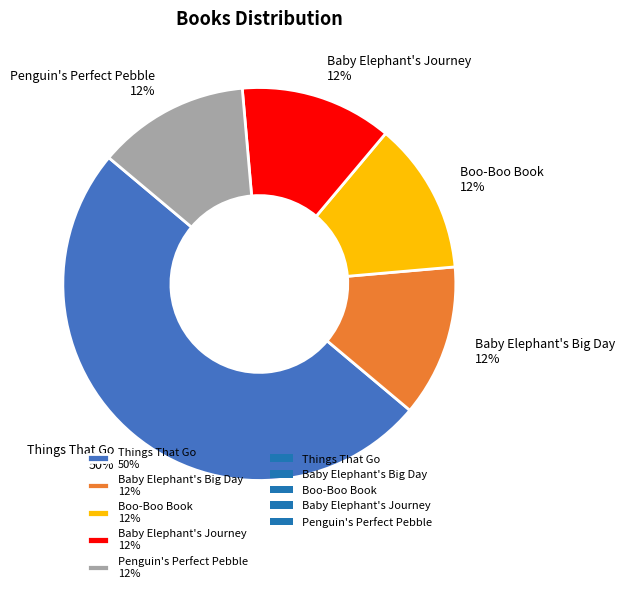

Combined, do Penguin's Perfect Pebble 12% and Baby Elephant's Journey 12% account for over 50%?

No